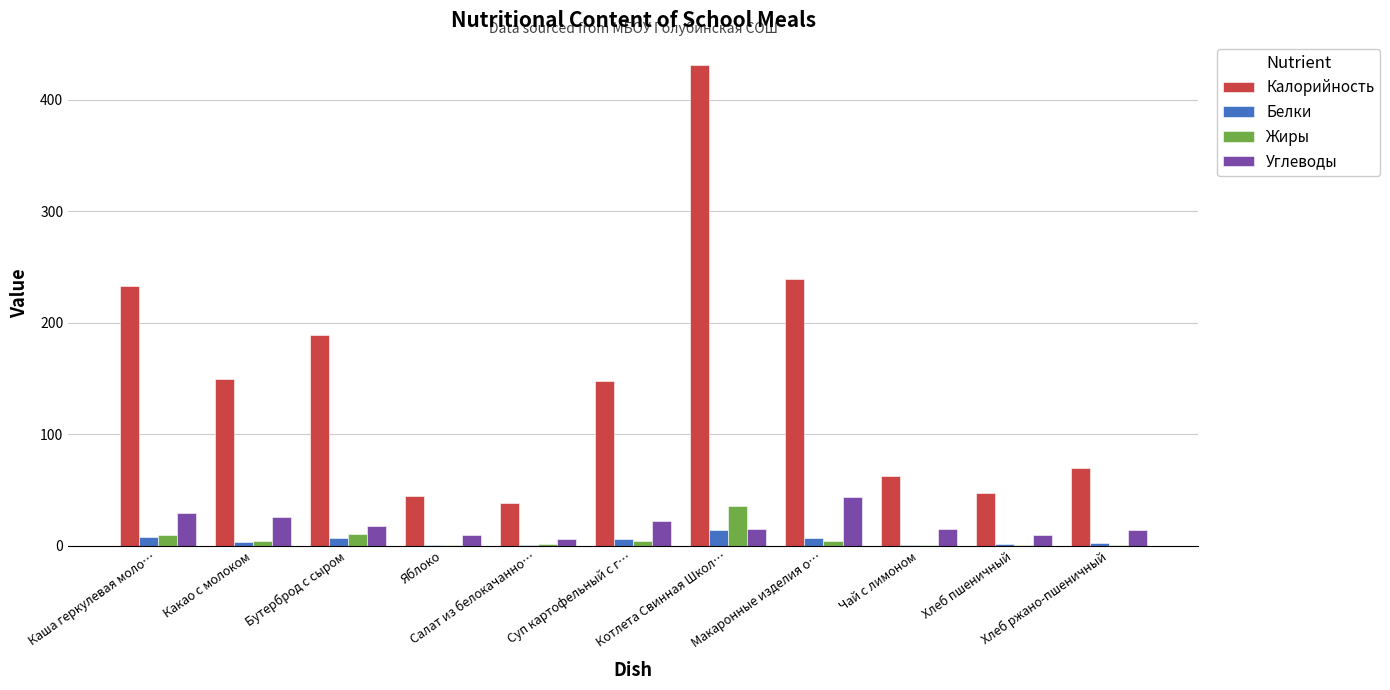

Between Какао с молоком and Котлета Свинная Школ…, which series saw the biggest shift?

Калорийность